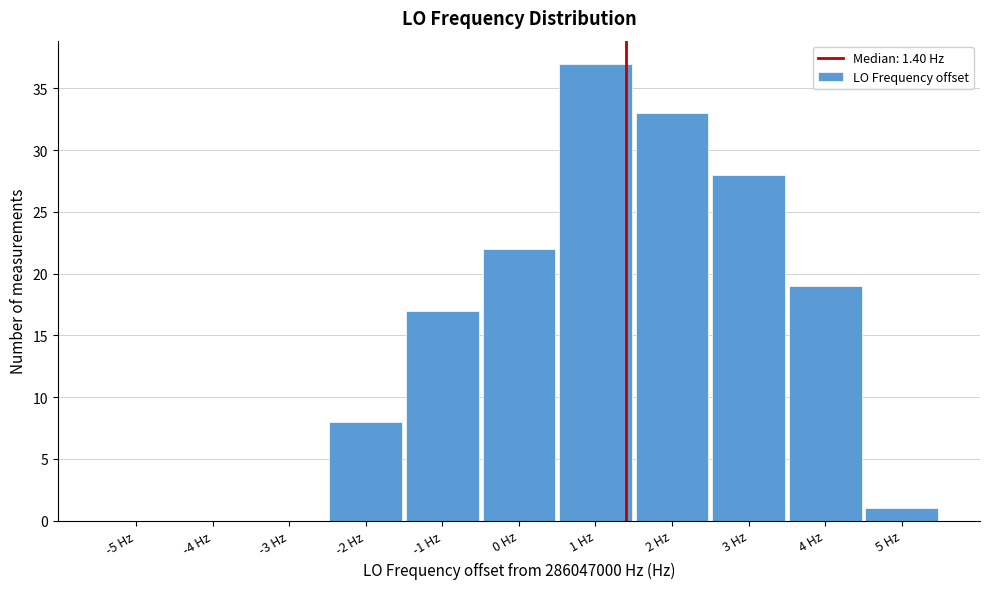

Which range on the x-axis has the tallest bar?

0.5 to 1.5